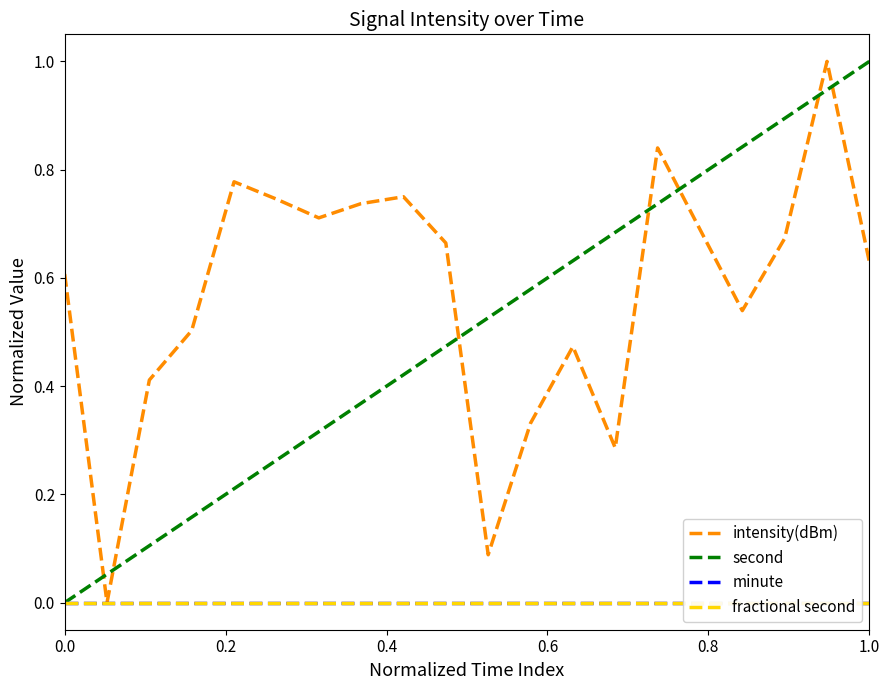

How many lines are shown in the chart?

4